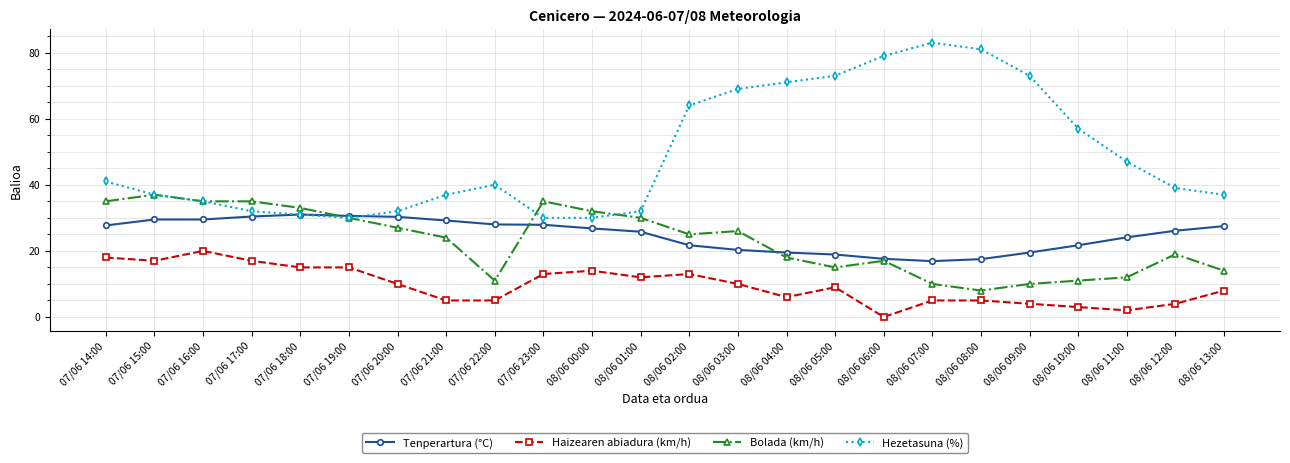

Rank the series at 08/06 07:00 from highest to lowest value.

Hezetasuna (%), Tenperartura (°C), Bolada (km/h), Haizearen abiadura (km/h)